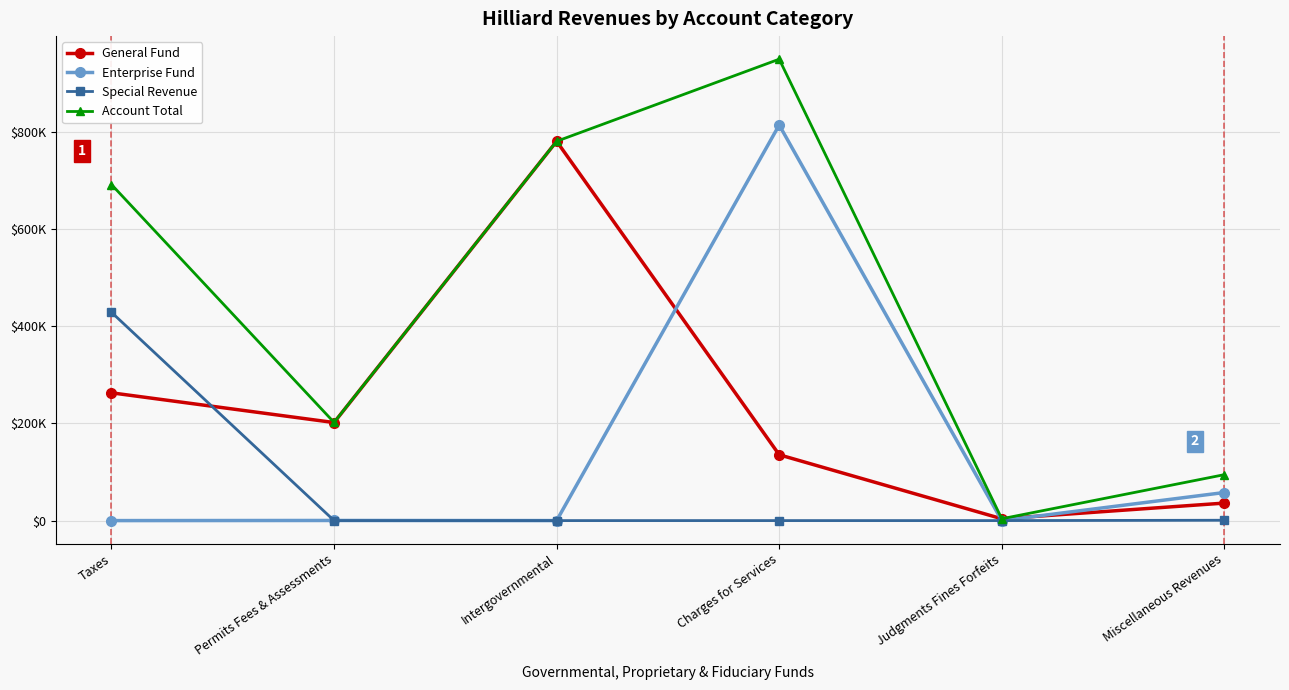

Does the chart display data point markers on the line(s)?

Yes